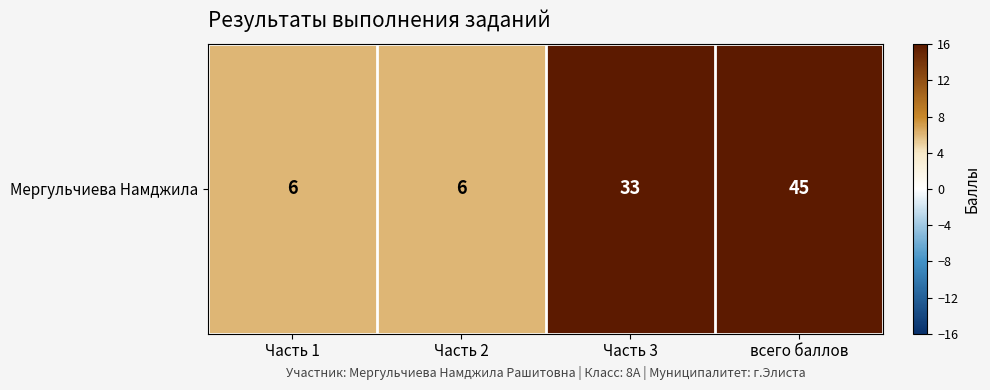

Which label corresponds to the smallest value in the chart?

Часть 1